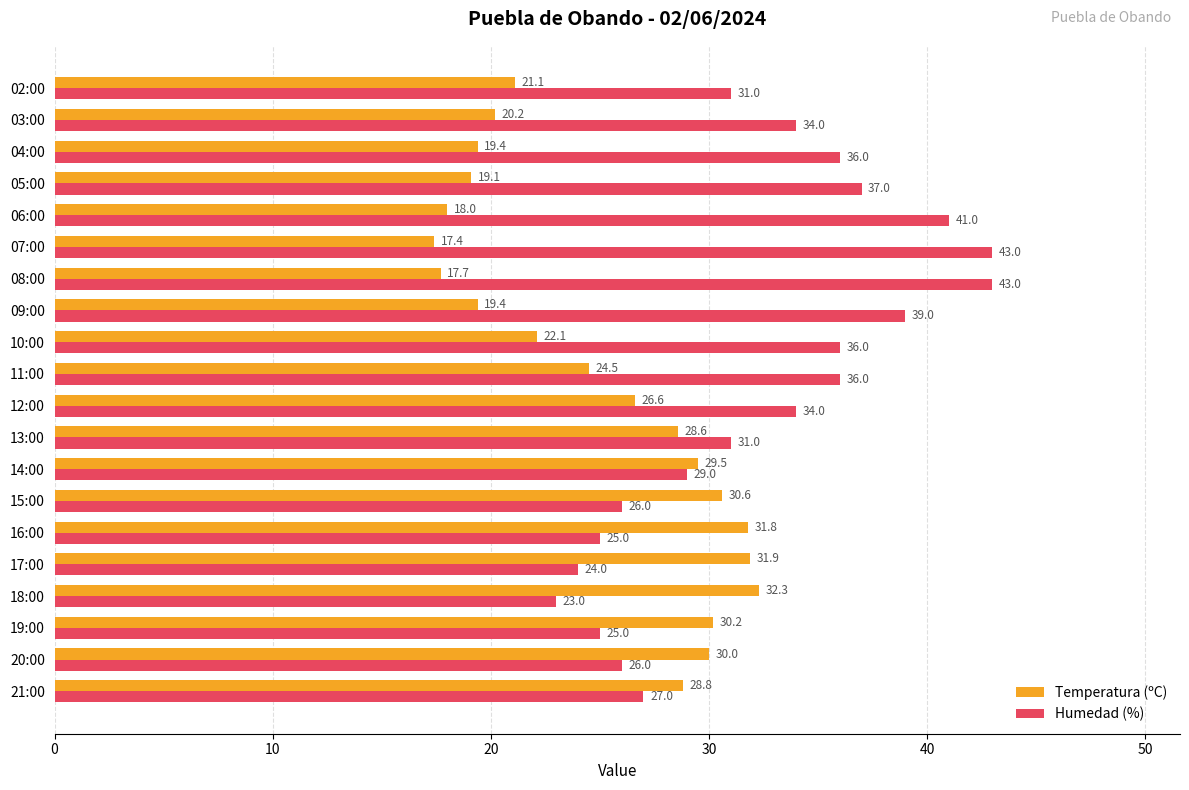

Rank the series by their average value, from highest to lowest.

Humedad (%), Temperatura (ºC)